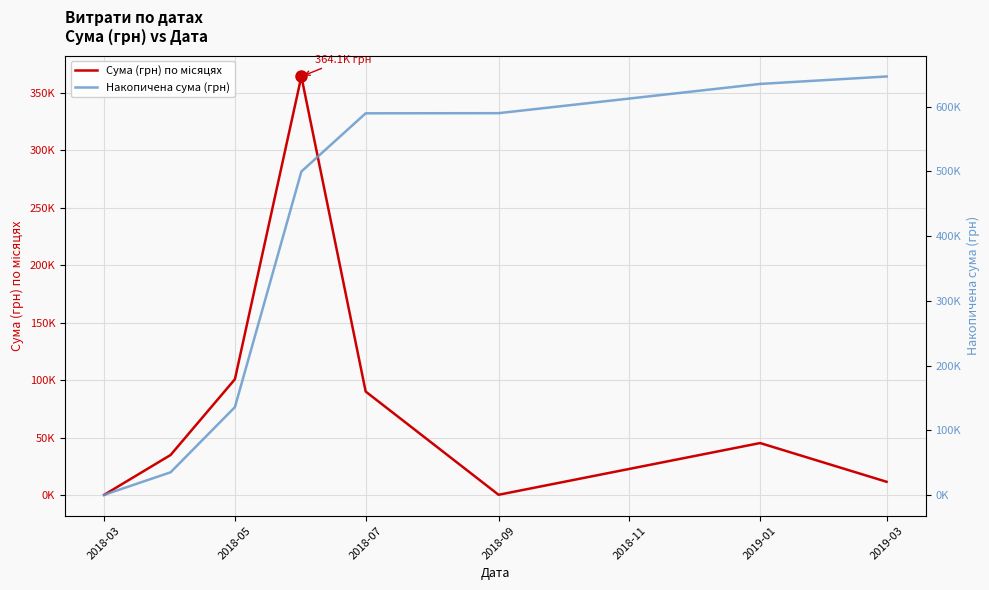

At which label does Накопичена сума (грн) first exceed 589825?

2018-07